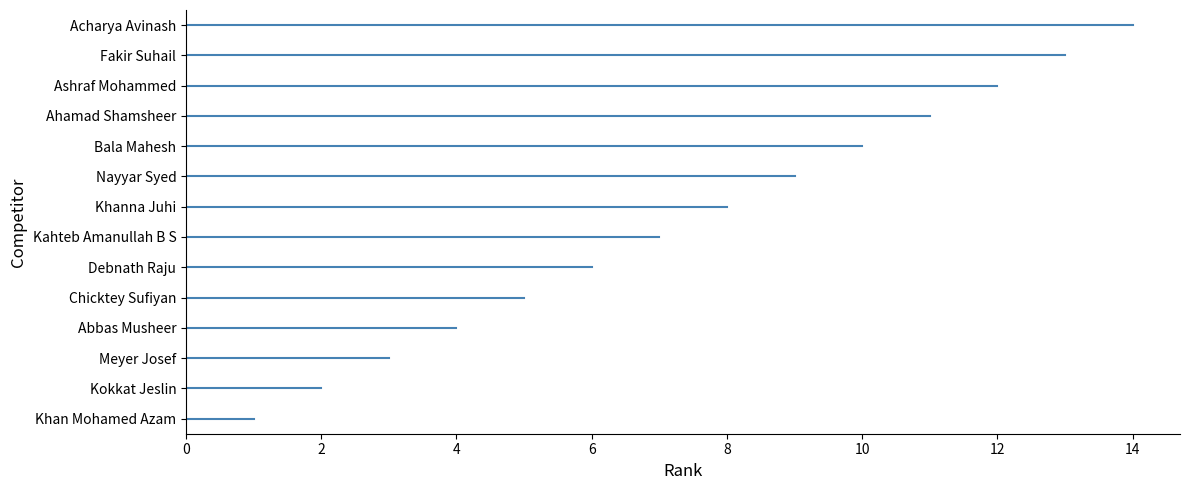

How many categories are shown in the chart?

14